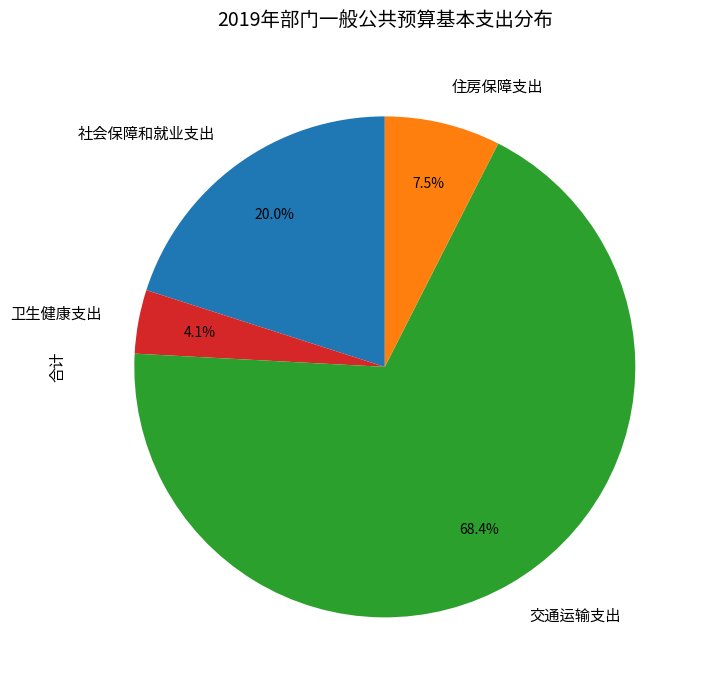

Which category has the biggest portion of the pie?

交通运输支出